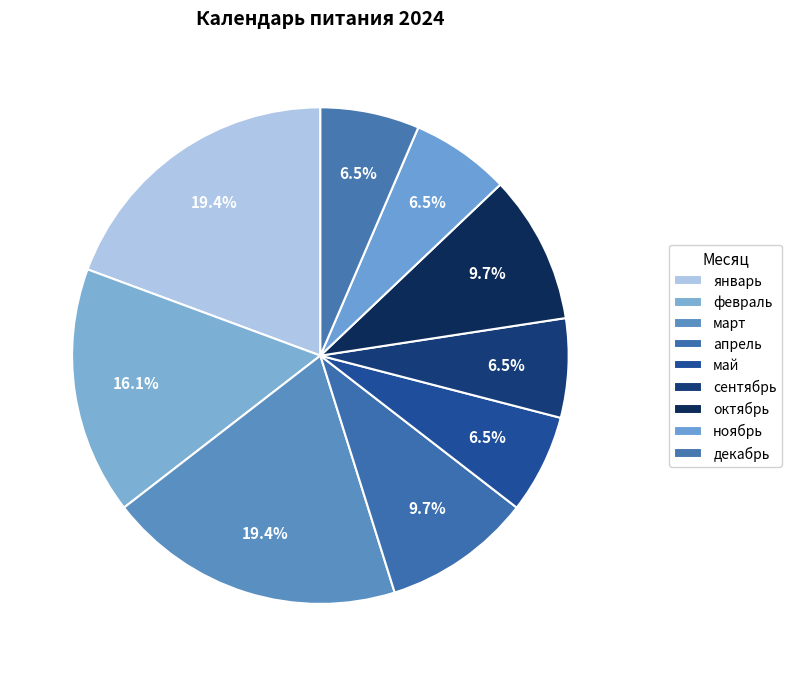

Is февраль the majority of the pie?

No